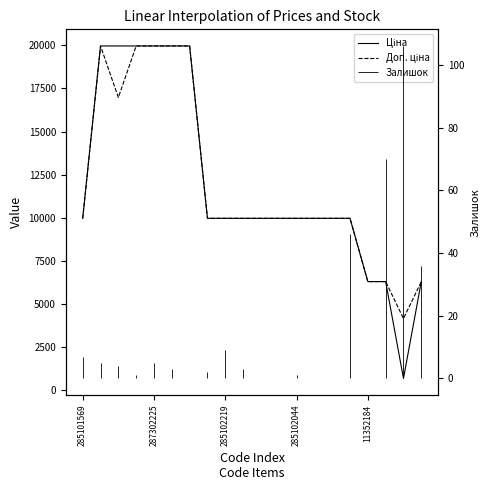

What is the value of the Ціна point at the 8th from the left?

9975.0